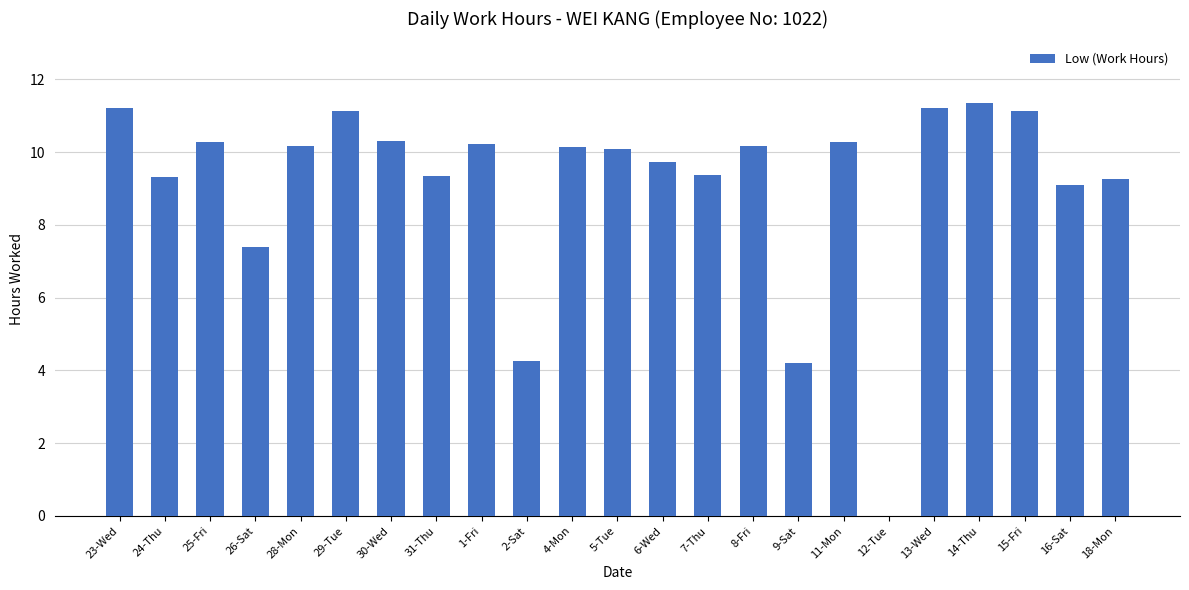

Which label corresponds to the largest value in the chart?

14-Thu